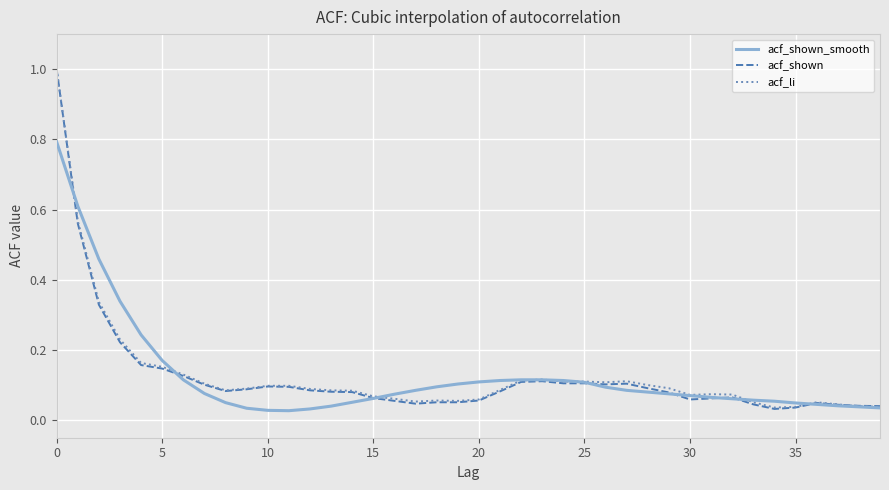

What is the highest value of the acf_shown_smooth series?

0.8